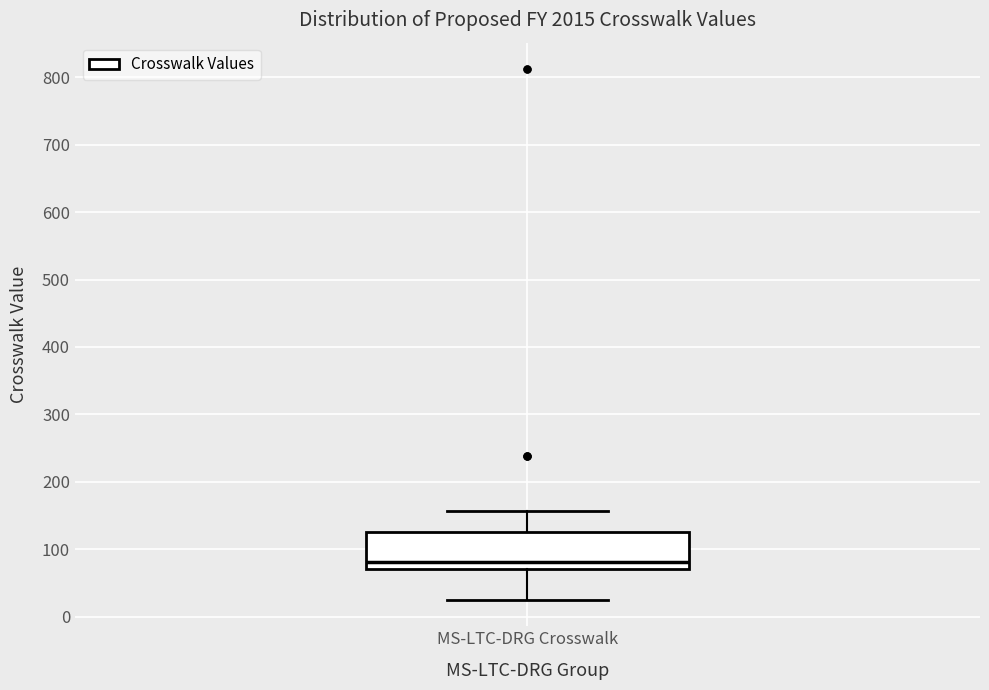

Where does the upper whisker of the box for MS-LTC-DRG Crosswalk end on the y-axis? The values are not printed on the chart, so give them approximately, as read against the axis.

160